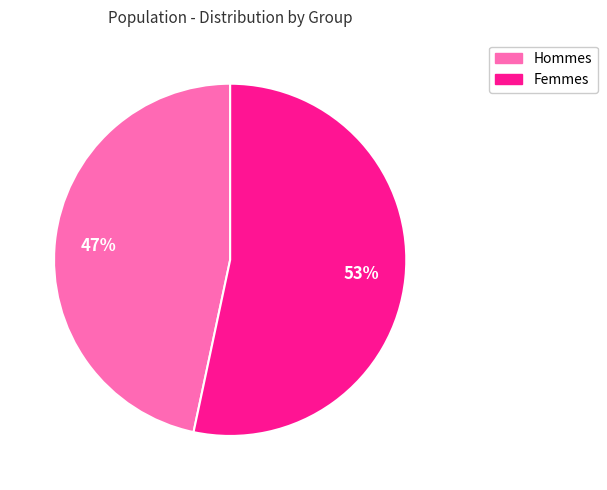

To the nearest percent, what is the average slice percentage?

50%